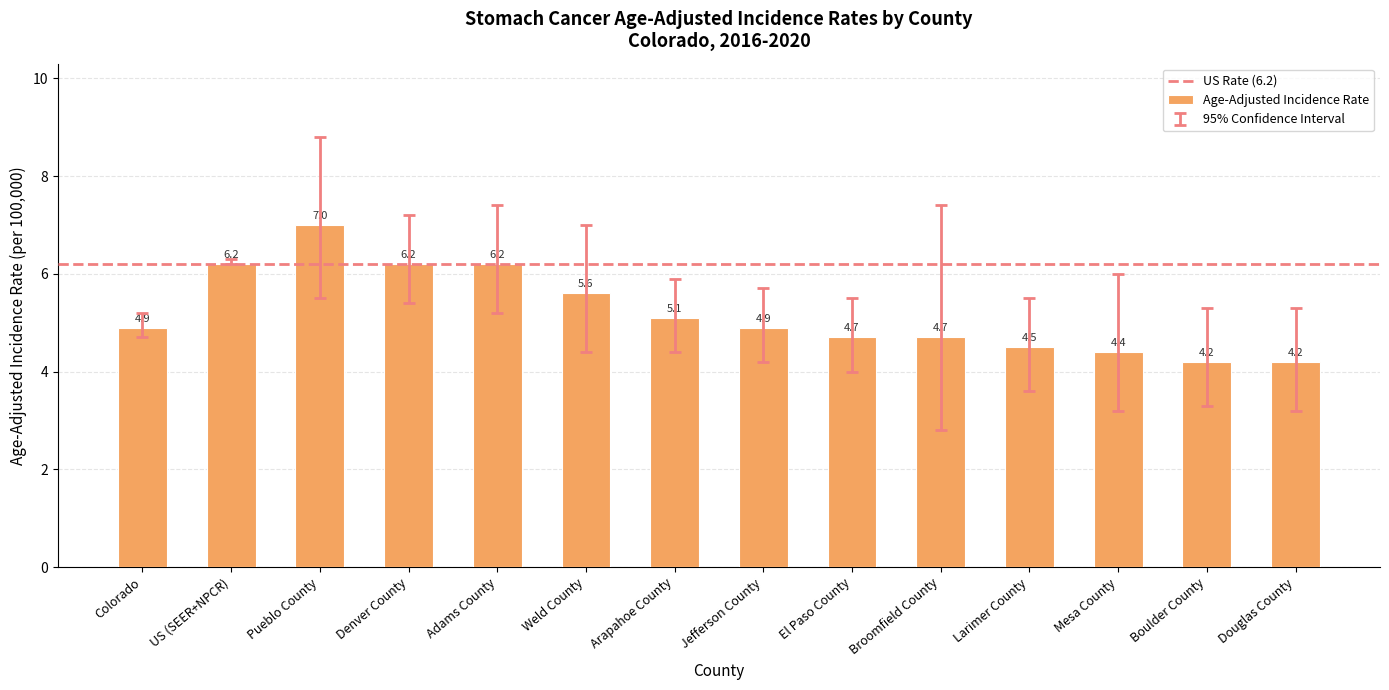

Reading left to right, list all the values displayed in this chart.

4.9	6.2	7.0	6.2	6.2	5.6	5.1	4.9	4.7	4.7	4.5	4.4	4.2	4.2